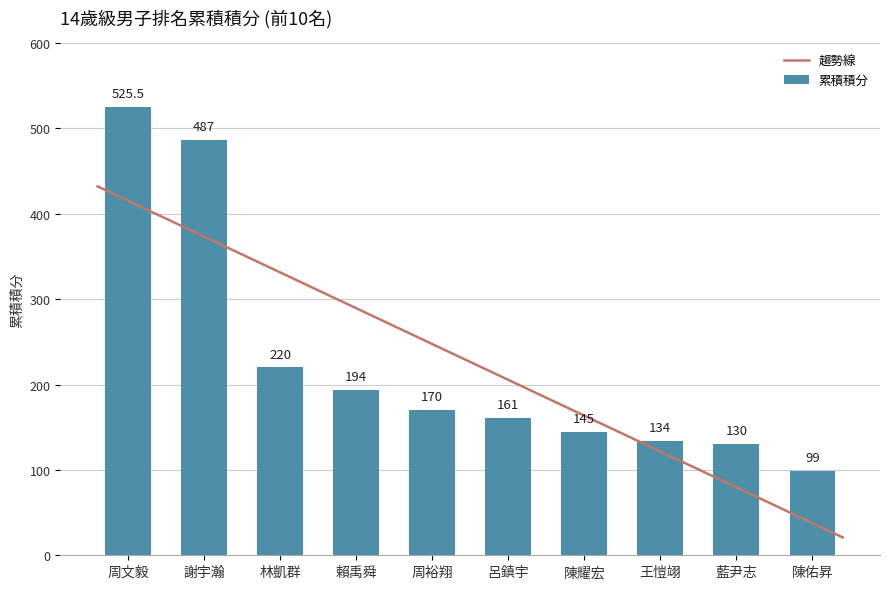

What is the average value?

226.6